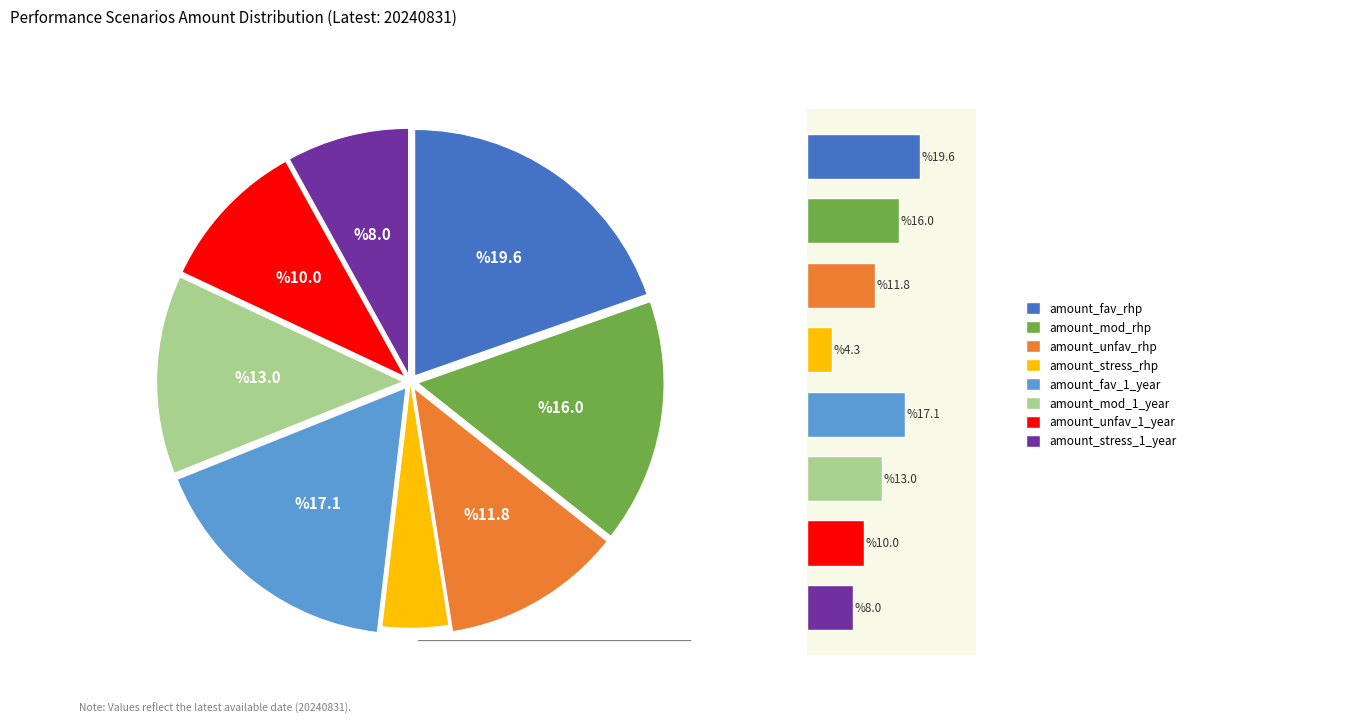

Does amount_fav_rhp represent more than half of the total?

No